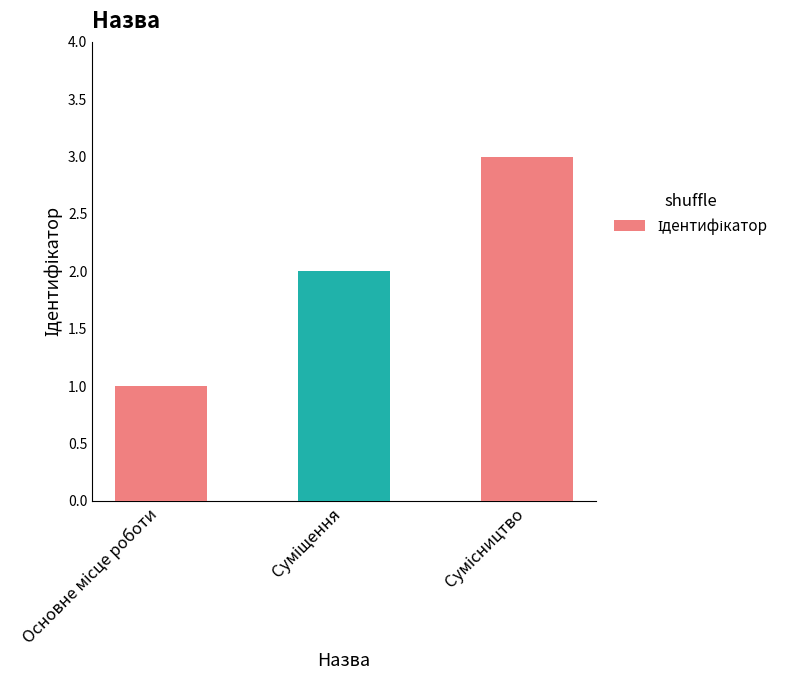

What is the greatest value displayed?

3